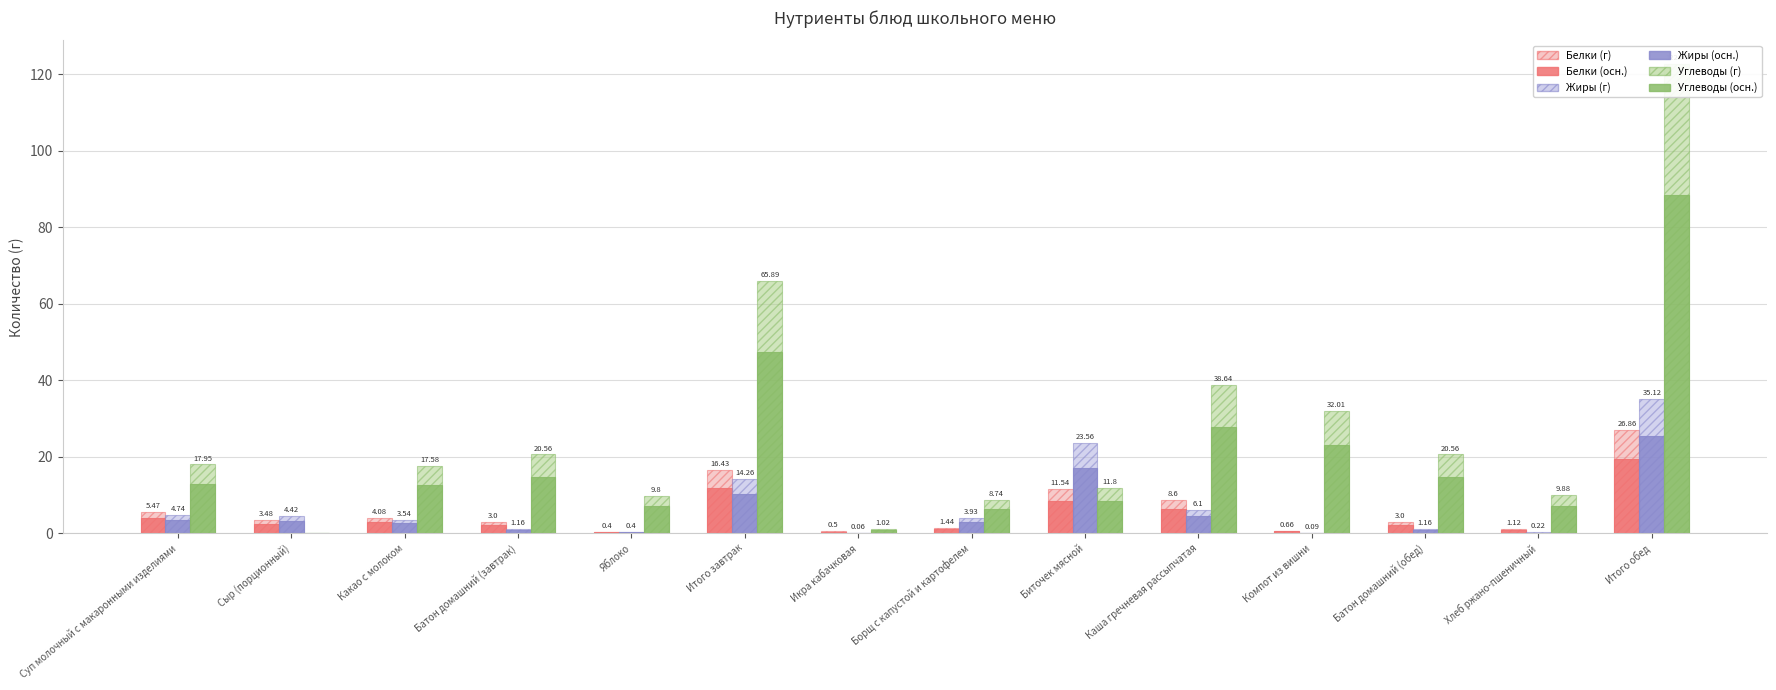

What is the value of the Углеводы bar at the 9th from the left?

8.5